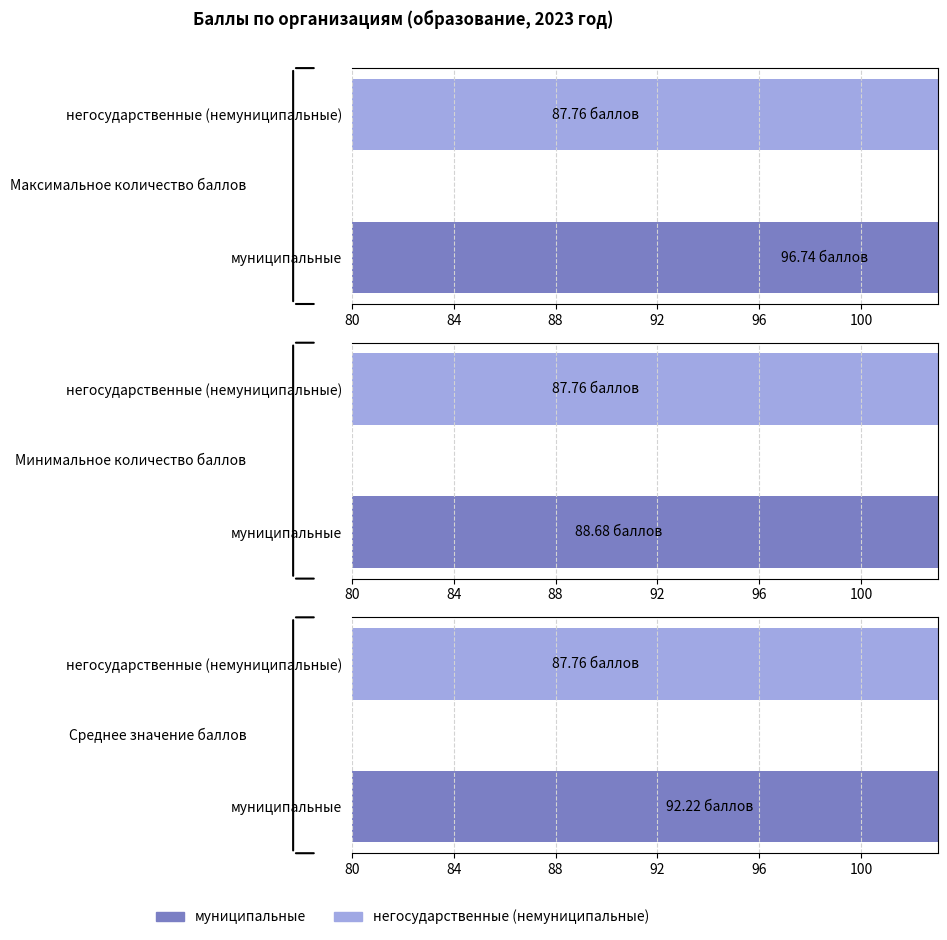

Rank the categories by муниципальные value from highest to lowest.

Максимальное количество баллов, Среднее значение баллов, Минимальное количество баллов